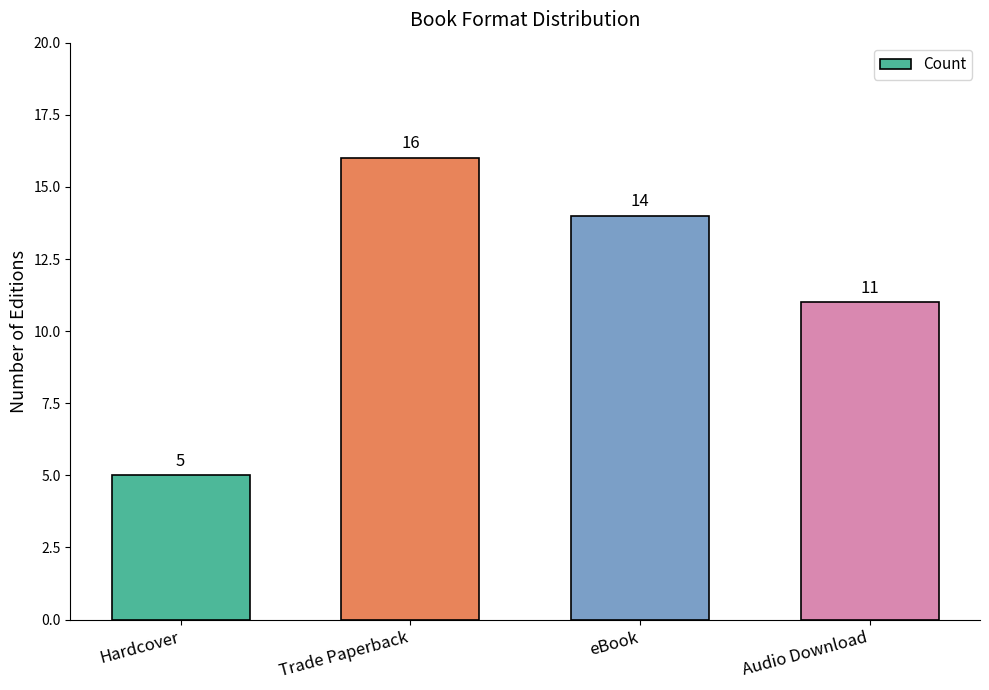

List the labels in order of value, largest first.

Trade Paperback, eBook, Audio Download, Hardcover